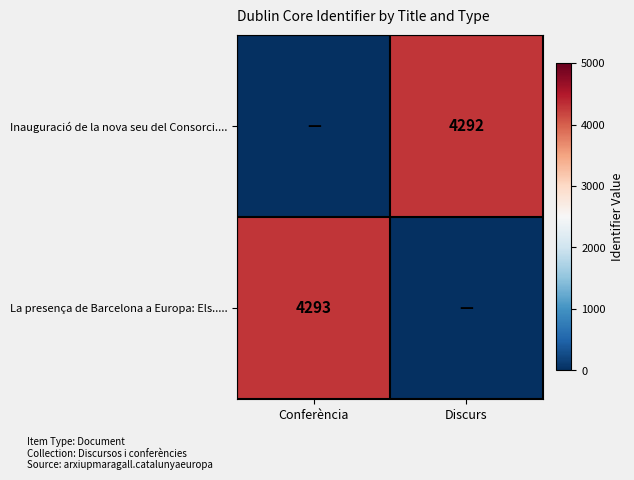

Which category has the lowest value across all series?

Discurs